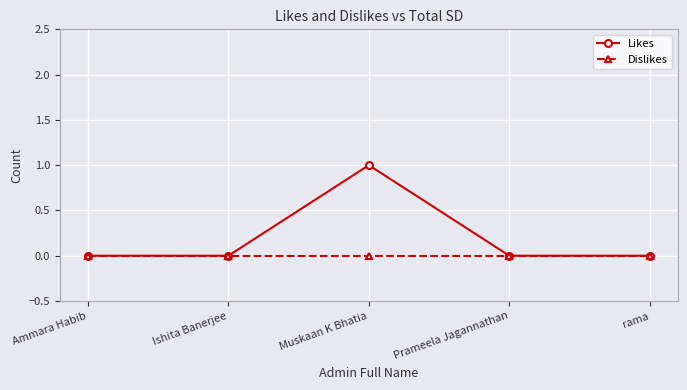

At which category does the chart reach its peak across all series?

Muskaan K Bhatia